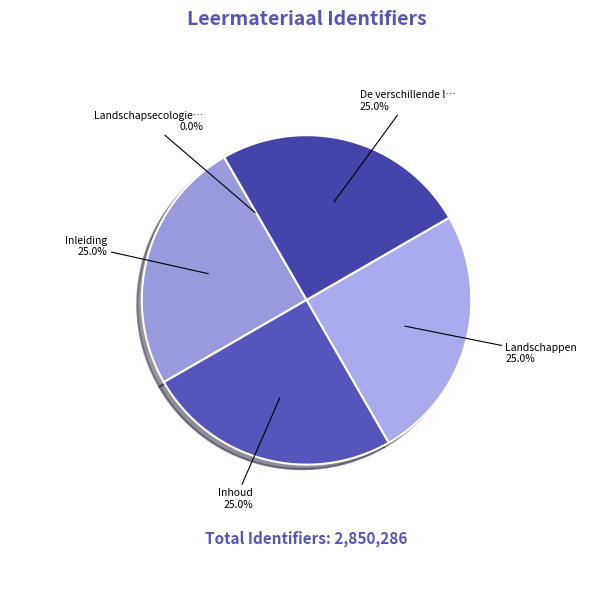

To the nearest percent, what is the average slice percentage?

20%